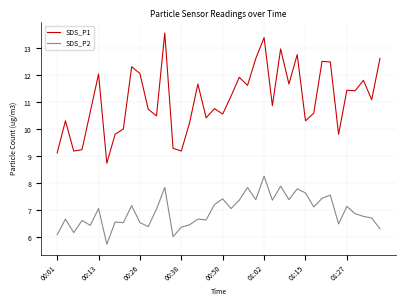

Which series has the largest range (max minus min)?

SDS_P1